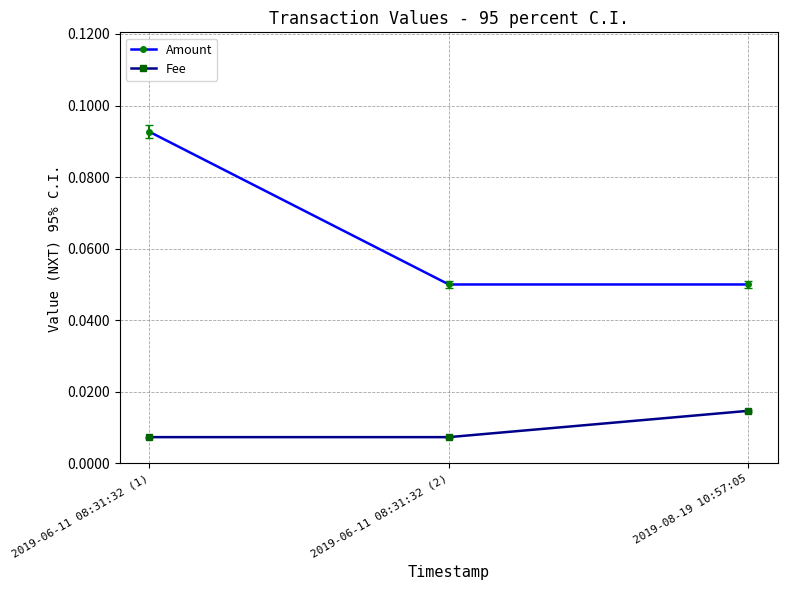

Which series has the largest range (max minus min)?

Amount